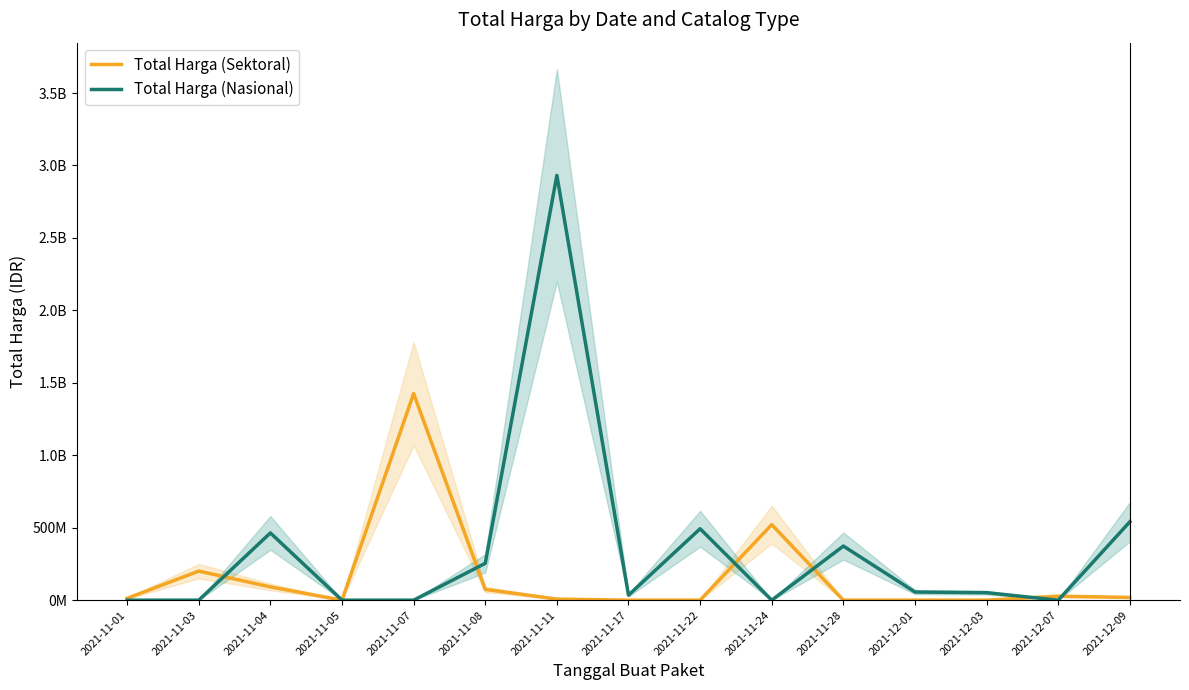

Count the number of data series in this chart.

2